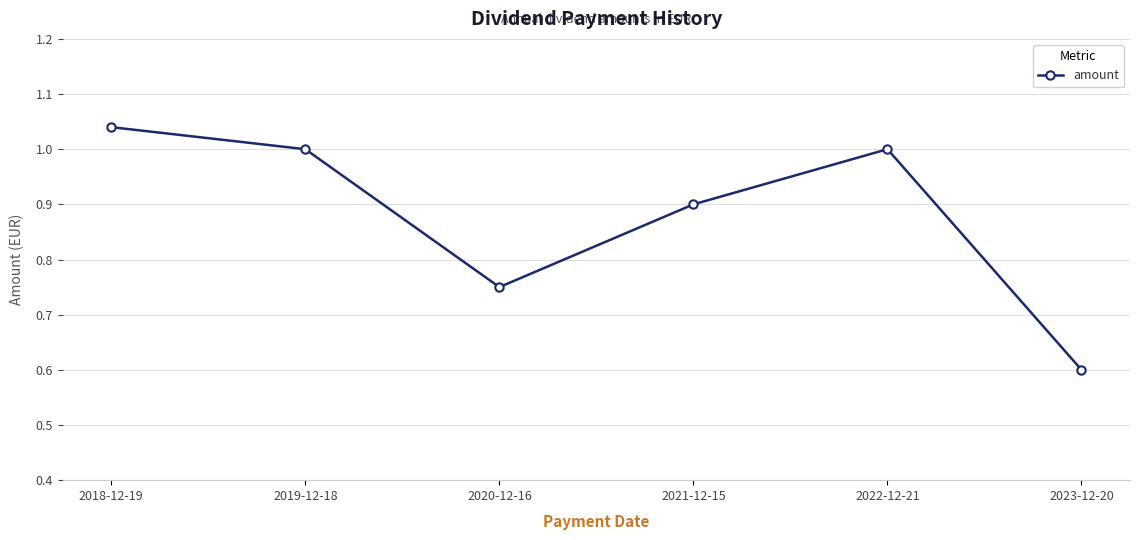

What is the value of the 4th point from the left?

0.9